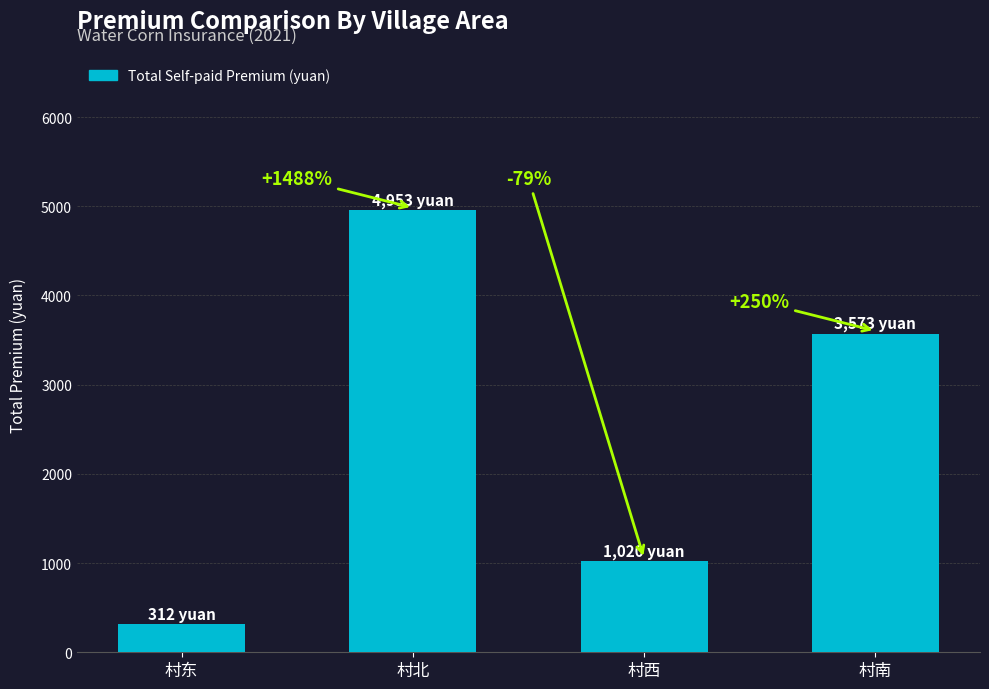

Does the chart contain any negative values?

No